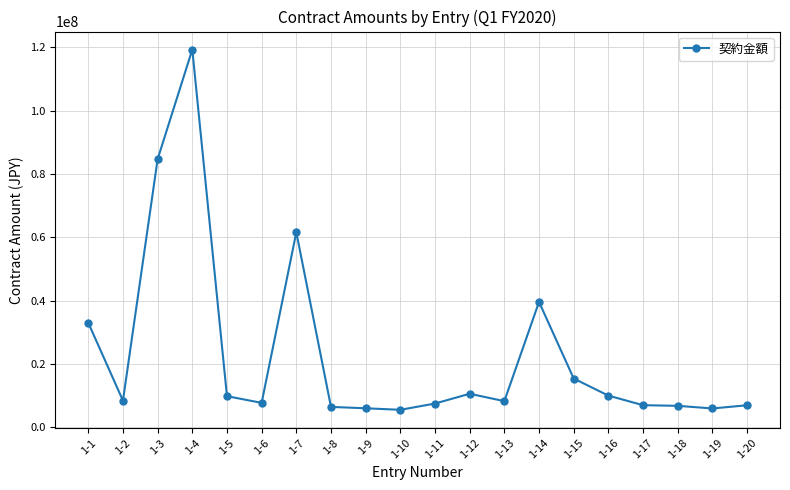

True or false: the data has more than 1 interior local peaks.

True